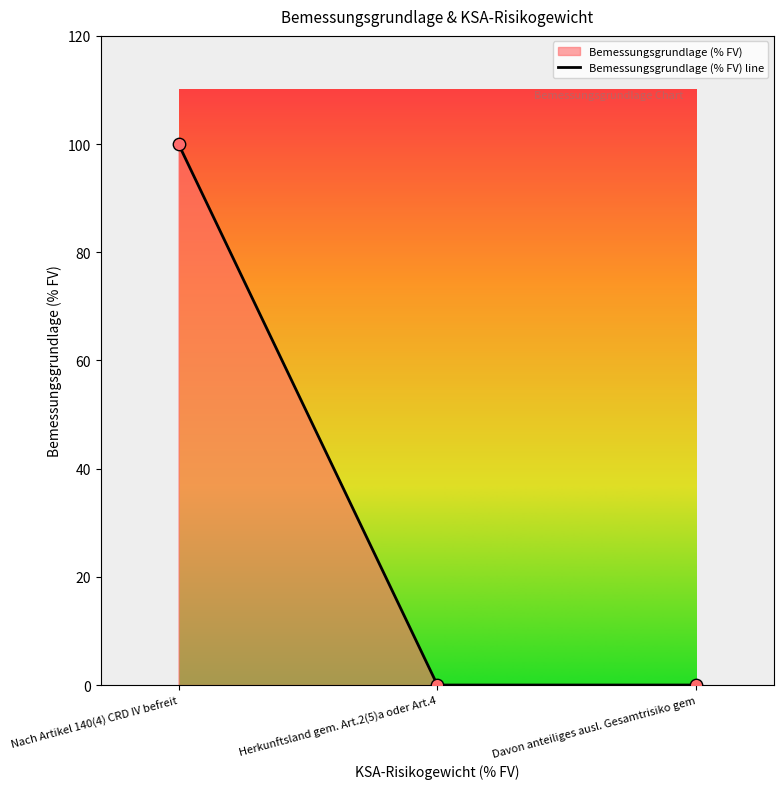

Which has a higher value, Nach Artikel 140(4) CRD IV befreit or Davon anteiliges ausl. Gesamtrisiko gem?

Nach Artikel 140(4) CRD IV befreit